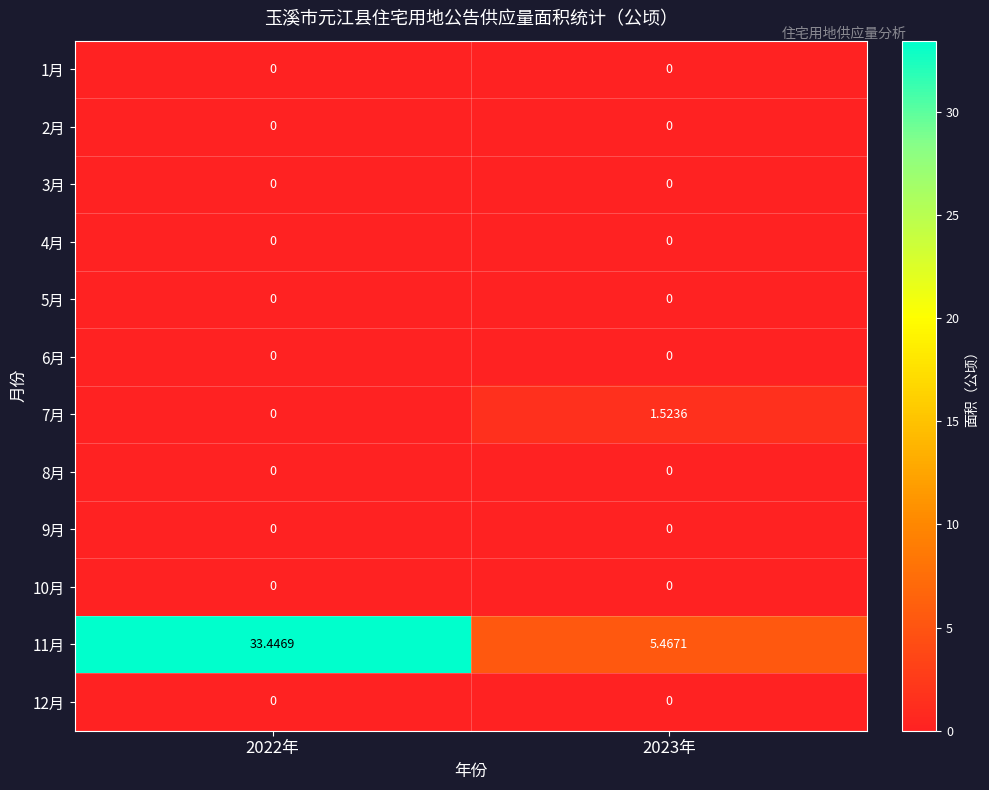

List the series in order of their peak value, highest first.

11月, 7月, 1月, 2月, 3月, 4月, 5月, 6月, 8月, 9月, 10月, 12月